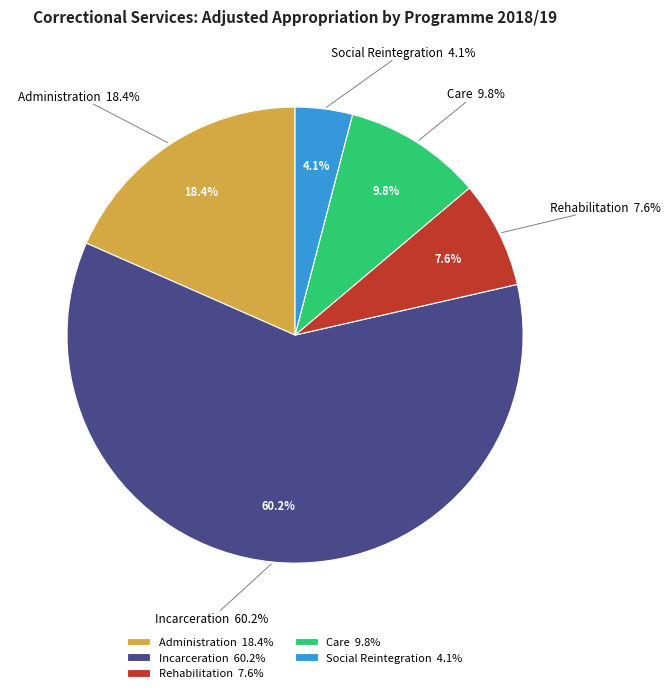

Which slice is the smallest?

Social Reintegration